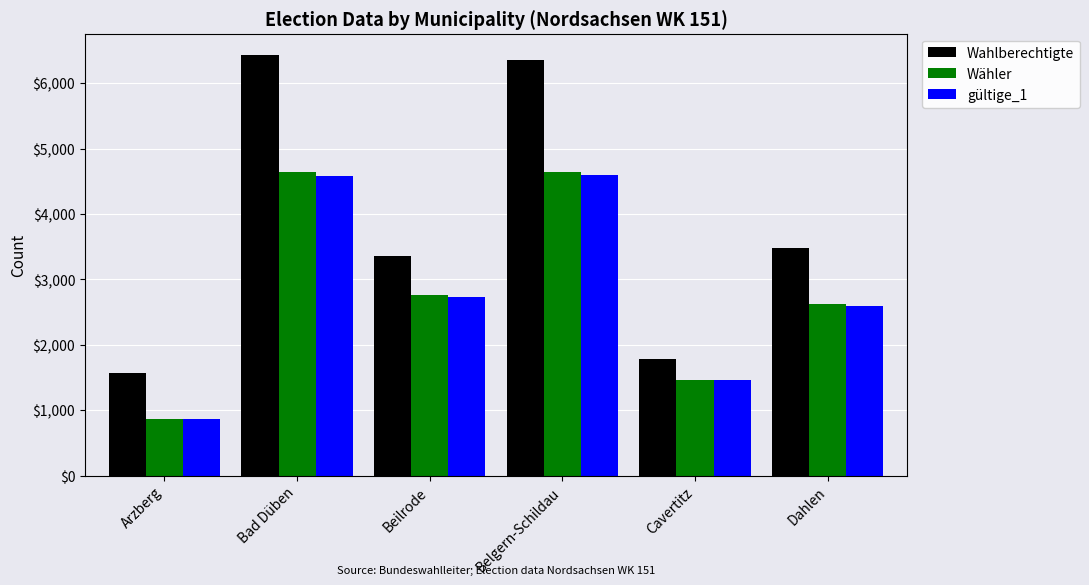

What is the difference between the Wahlberechtigte values at Arzberg and Dahlen?

1909